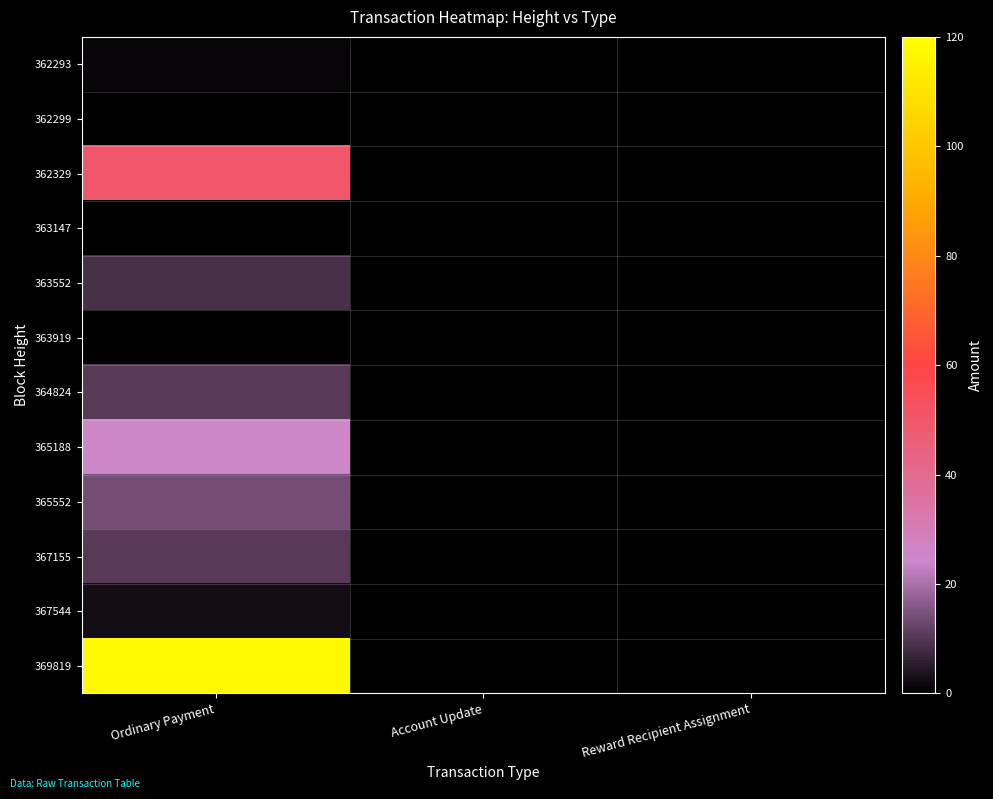

Which series has the largest range (max minus min)?

369819